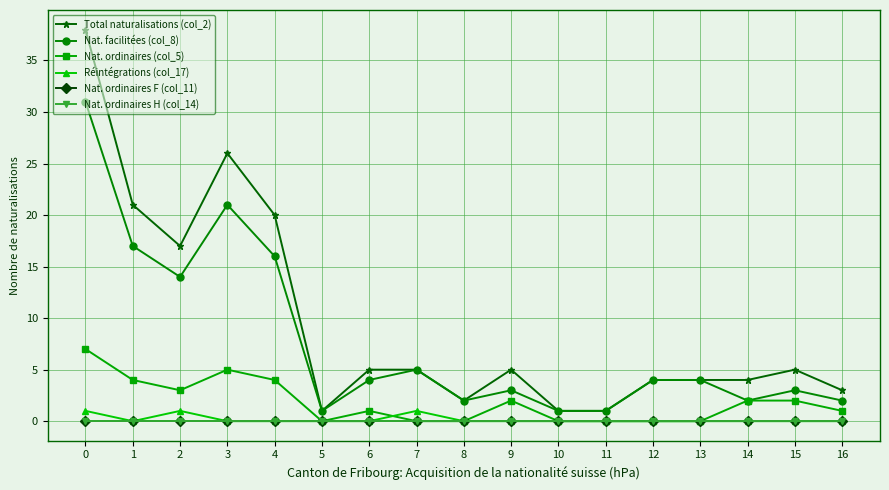

Is this an area chart (filled region under the line)?

No